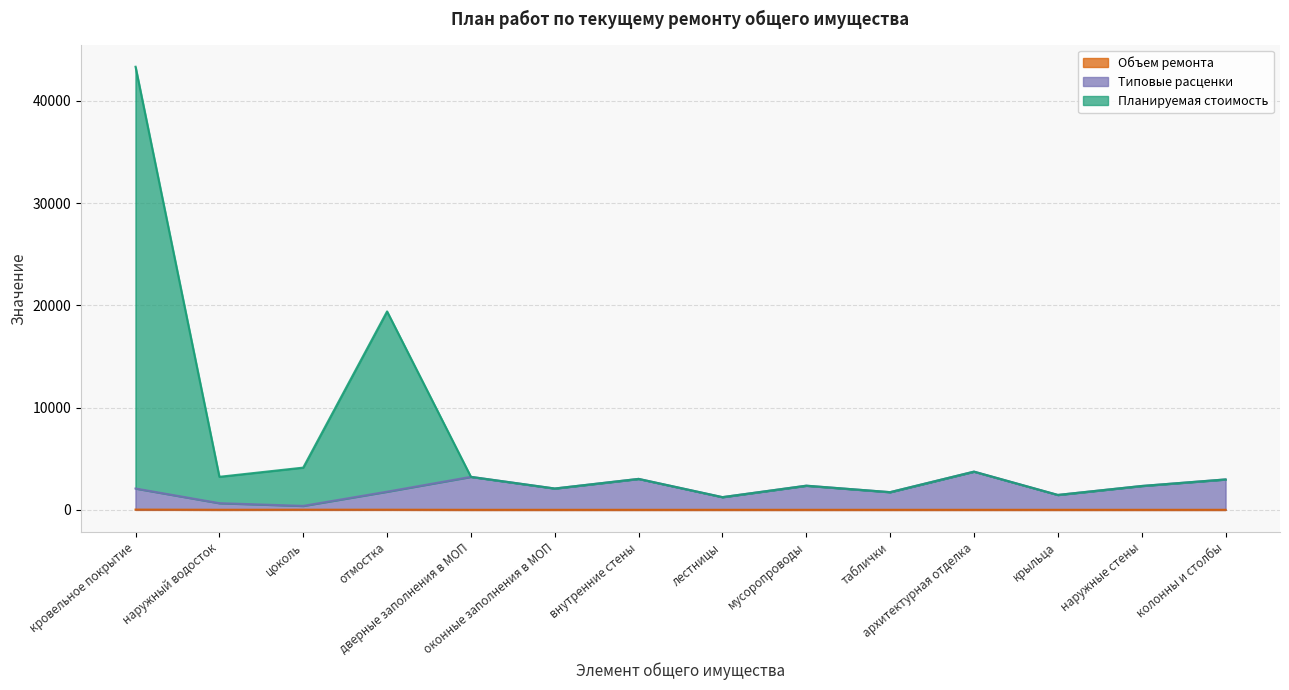

The Объем ремонта series shows 20.0 at кровельное покрытие. True or false?

True